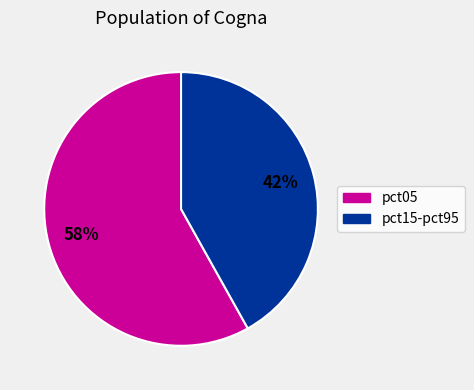

How many segments does this pie chart have?

2